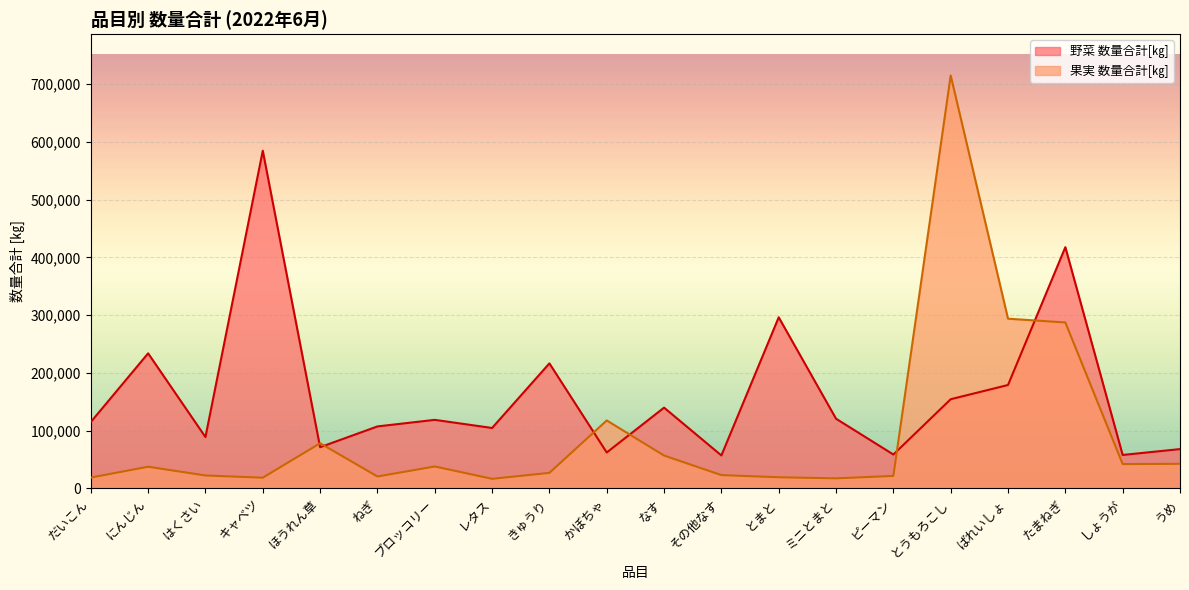

At which label does 野菜 数量合計[㎏] reach its minimum?

その他なす